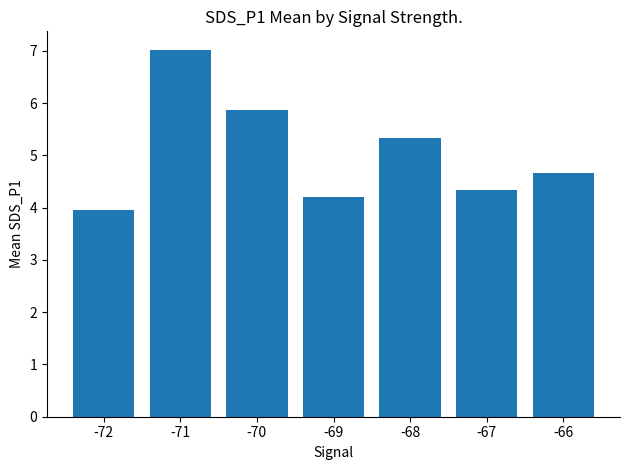

Reading right to left, list all the values displayed in this chart.

-66=4.7	-67=4.3	-68=5.3	-69=4.2	-70=5.9	-71=7.0	-72=4.0